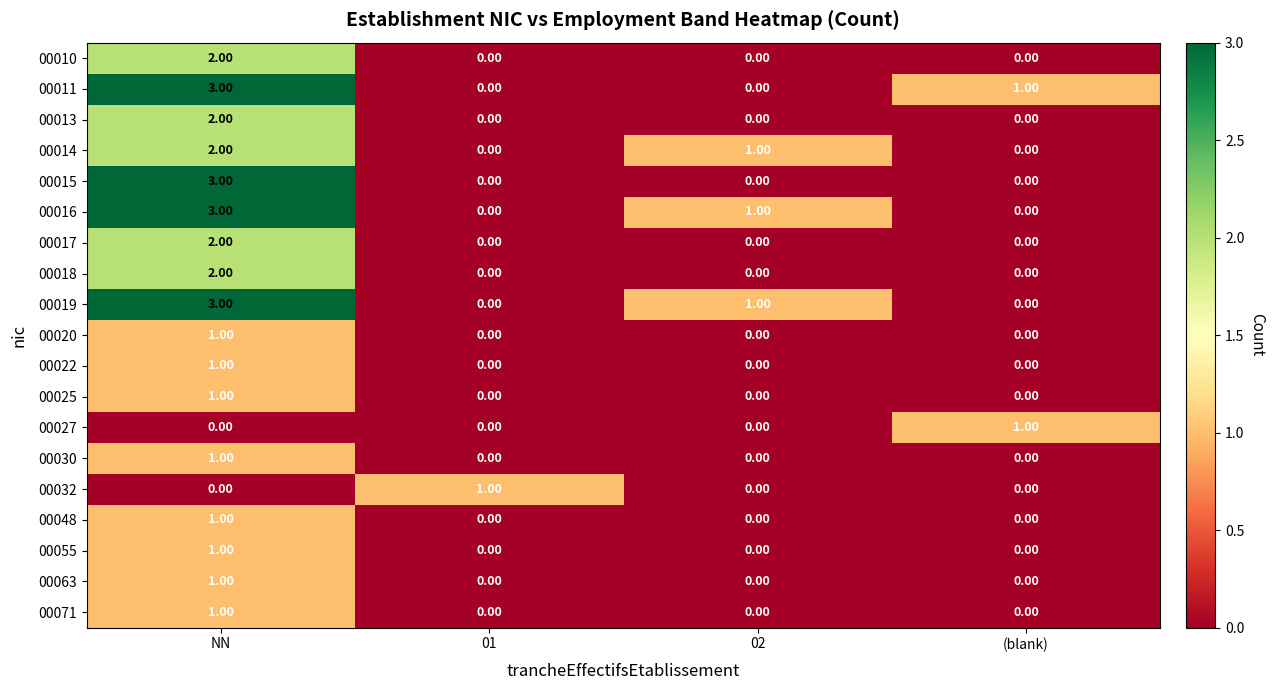

How many series are shown in this chart?

19